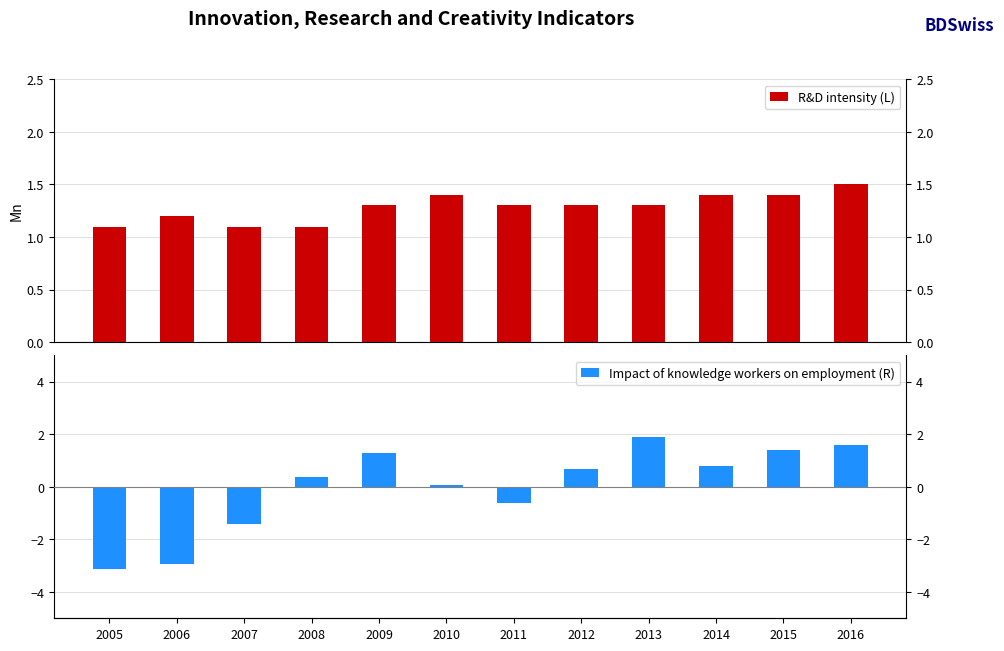

Which series has the largest range (max minus min)?

Impact of knowledge workers on employment (R)